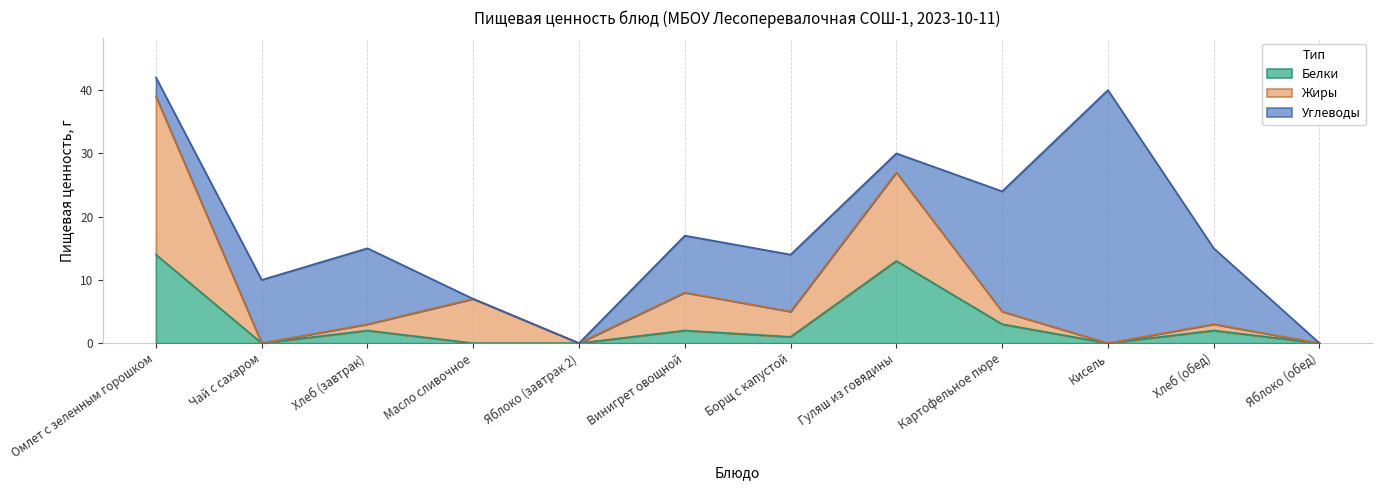

Is the value of Жиры at Кисель greater than the value of Белки at Картофельное пюре?

No